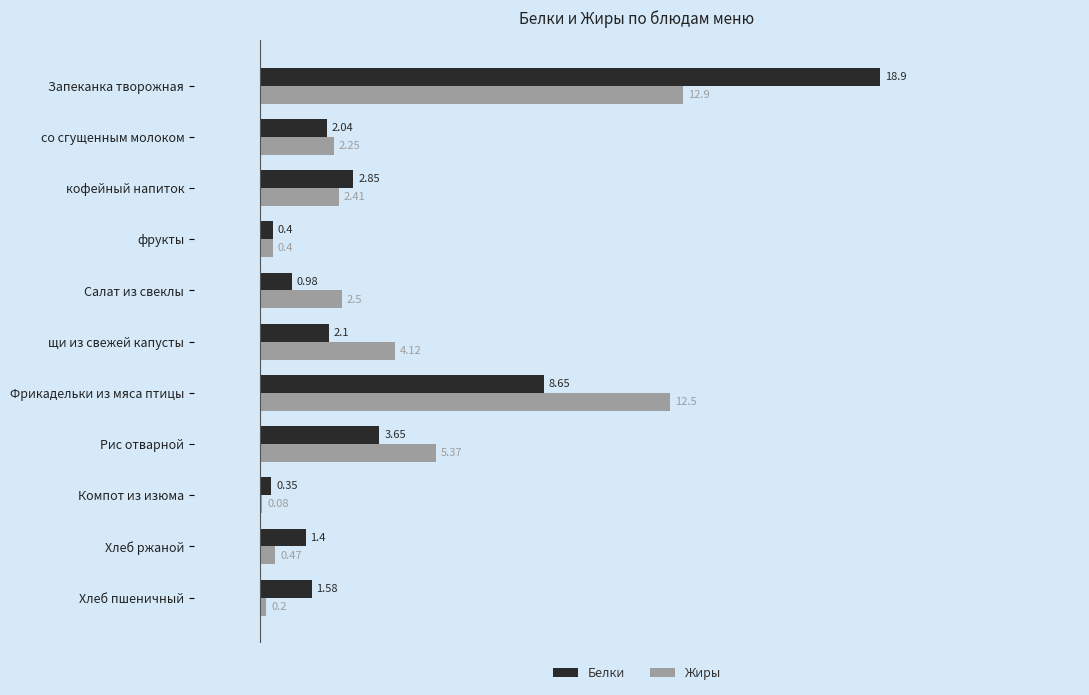

Is the value of Белки at Хлеб ржаной greater than the value of Жиры at Рис отварной?

No